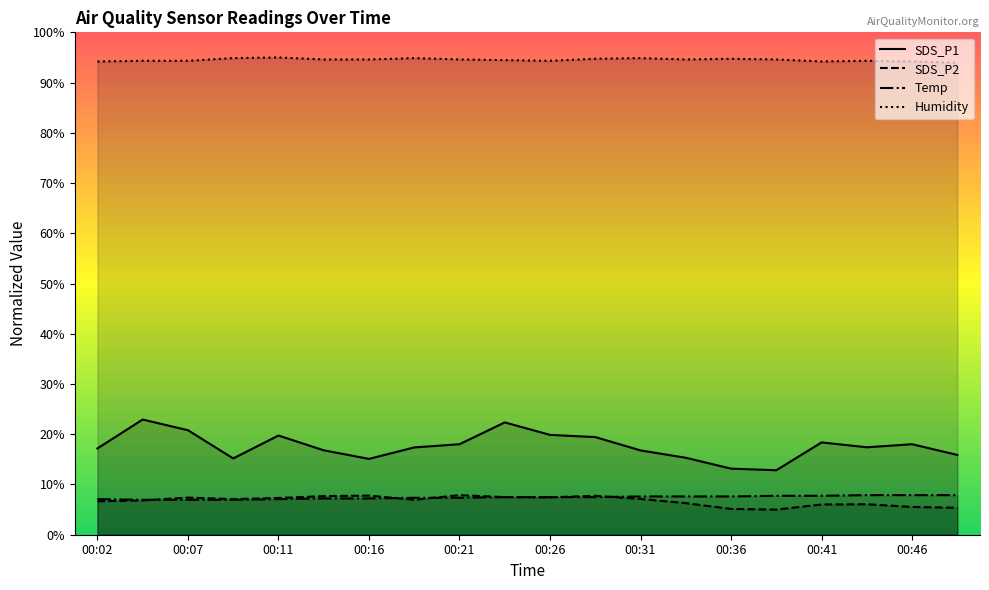

True or false: SDS_P2 and SDS_P1 intersect in this chart.

False